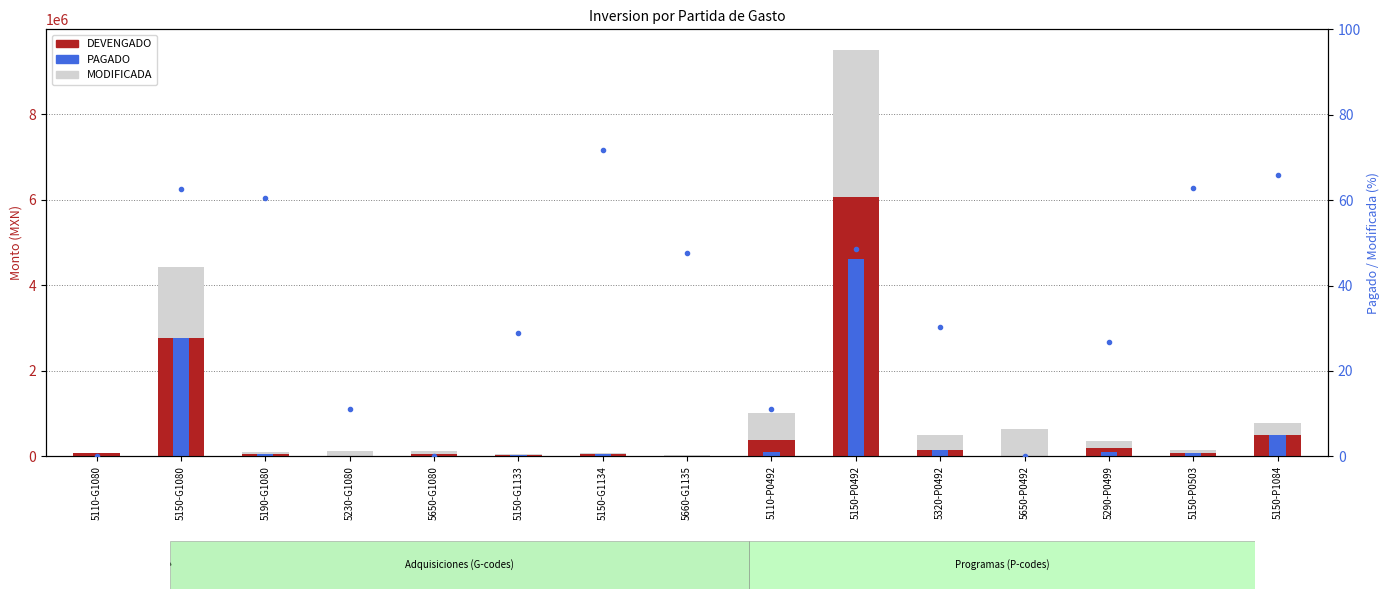

At 5650-G1080, list the series in order from smallest to largest.

PAGADO, DEVENGADO, MODIFICADA